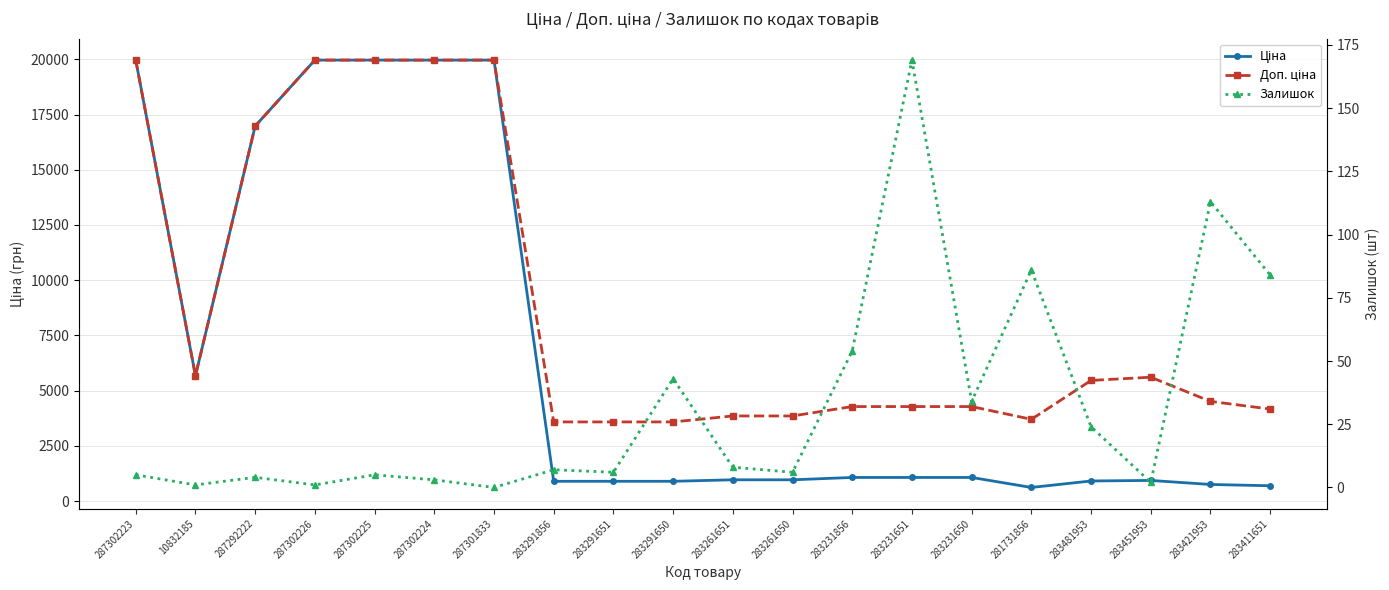

True or false: Залишок and Ціна intersect in this chart.

False